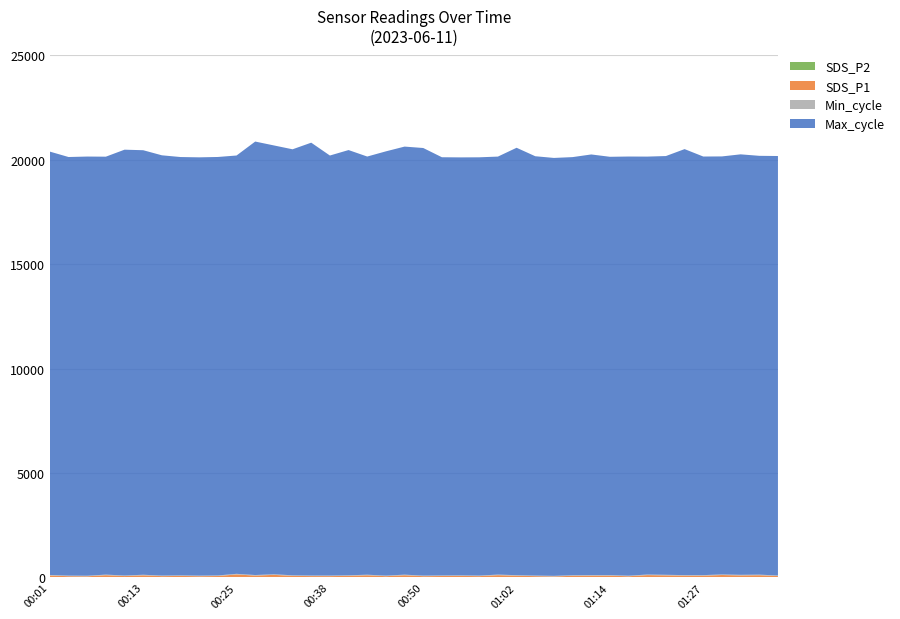

Reading left to right, list all the values displayed in this chart.

SDS_P1: 00:01=79.2	00:04=50.7	00:06=45.7	00:08=94.7	00:11=55.6	00:13=88.6	00:16=53.5	00:18=62.4	00:21=50.6	00:23=58.6	00:25=129.3	00:28=77.1	00:30=110.3	00:33=64.4	00:35=55.5	00:38=53.9	00:40=65.3	00:42=90.1	00:45=51.4	00:47=92.3	00:50=51.6	00:52=59.1	00:55=63.2	00:57=53.0	00:59=95.3	01:02=70.3	01:05=53.3	01:07=40.0	01:10=68.6	01:12=72.7	01:14=73.2	01:17=47.5	01:19=98.1	01:22=86.9	01:25=72.8	01:27=72.2	01:30=102.5	01:32=85.4	01:35=93.5	01:37=56.8
SDS_P2: 00:01=11.7	00:04=9.6	00:06=8.9	00:08=12.9	00:11=10.0	00:13=12.1	00:16=9.5	00:18=10.0	00:21=9.2	00:23=9.8	00:25=15.4	00:28=10.9	00:30=14.1	00:33=10.7	00:35=9.6	00:38=9.8	00:40=10.2	00:42=13.1	00:45=9.2	00:47=13.1	00:50=9.4	00:52=10.1	00:55=10.2	00:57=9.3	00:59=13.3	01:02=10.9	01:05=9.3	01:07=8.4	01:10=10.3	01:12=10.9	01:14=10.9	01:17=9.2	01:19=13.4	01:22=11.9	01:25=11.3	01:27=11.2	01:30=13.3	01:32=11.9	01:35=12.8	01:37=9.5
Min_cycle: 00:01=28.0	00:04=28.0	00:06=28.0	00:08=28.0	00:11=28.0	00:13=28.0	00:16=28.0	00:18=28.0	00:21=28.0	00:23=28.0	00:25=28.0	00:28=28.0	00:30=28.0	00:33=28.0	00:35=28.0	00:38=28.0	00:40=28.0	00:42=28.0	00:45=28.0	00:47=28.0	00:50=28.0	00:52=28.0	00:55=28.0	00:57=28.0	00:59=28.0	01:02=28.0	01:05=28.0	01:07=28.0	01:10=28.0	01:12=28.0	01:14=28.0	01:17=28.0	01:19=28.0	01:22=28.0	01:25=28.0	01:27=28.0	01:30=28.0	01:32=28.0	01:35=28.0	01:37=28.0
Max_cycle: 00:01=20277.0	00:04=20049.0	00:06=20077.0	00:08=20018.0	00:11=20395.0	00:13=20334.0	00:16=20128.0	00:18=20036.0	00:21=20034.0	00:23=20043.0	00:25=20037.0	00:28=20762.0	00:30=20540.0	00:33=20404.0	00:35=20731.0	00:38=20117.0	00:40=20367.0	00:42=20029.0	00:45=20320.0	00:47=20503.0	00:50=20480.0	00:52=20029.0	00:55=20018.0	00:57=20033.0	00:59=20021.0	01:02=20471.0	01:05=20084.0	01:07=20017.0	01:10=20026.0	01:12=20148.0	01:14=20036.0	01:17=20076.0	01:19=20018.0	01:22=20057.0	01:25=20404.0	01:27=20049.0	01:30=20022.0	01:32=20140.0	01:35=20060.0	01:37=20091.0